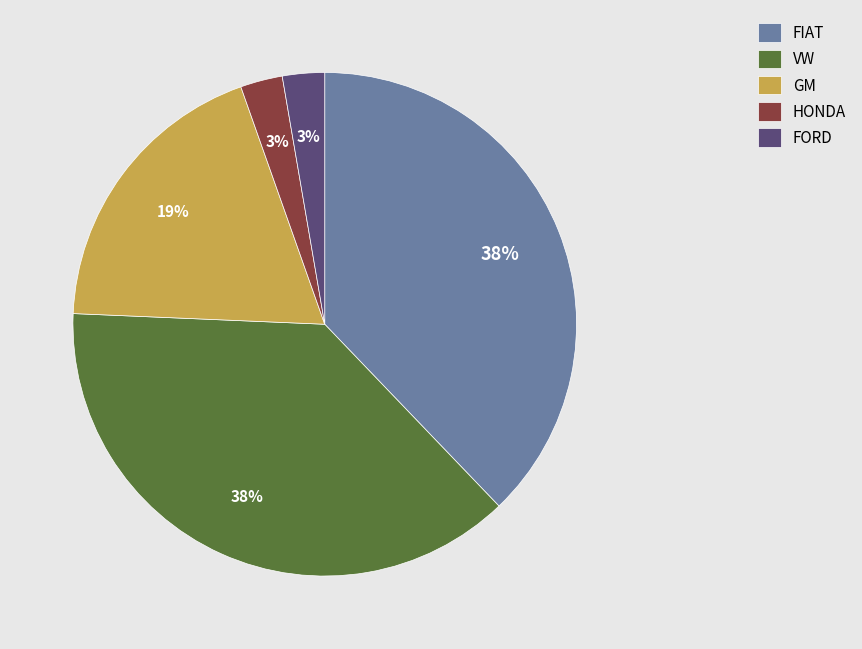

To the nearest percent, what is the average slice percentage?

20%